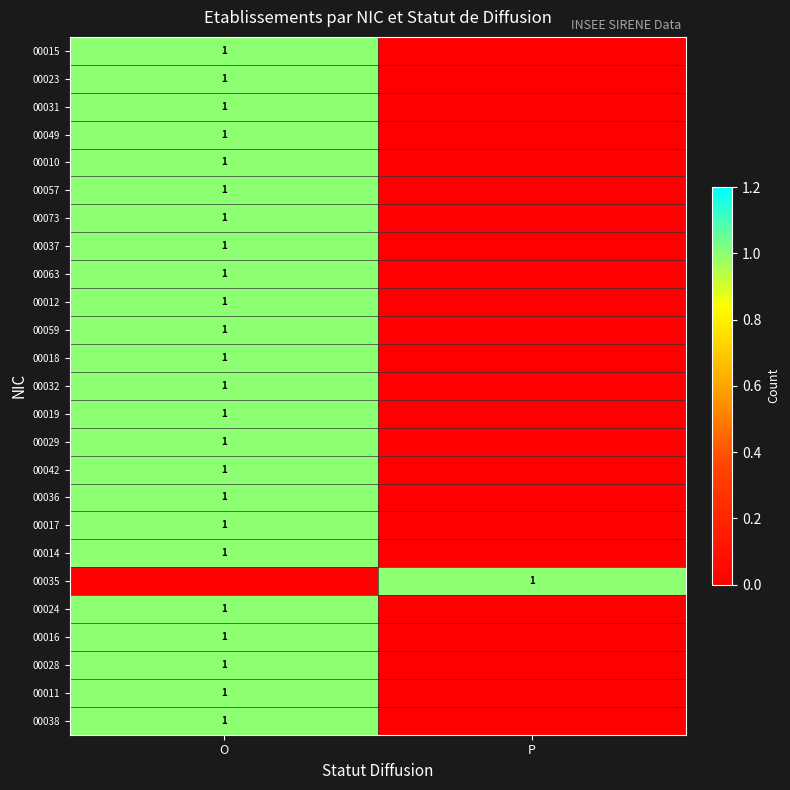

At which category is the sum across all series the highest?

O